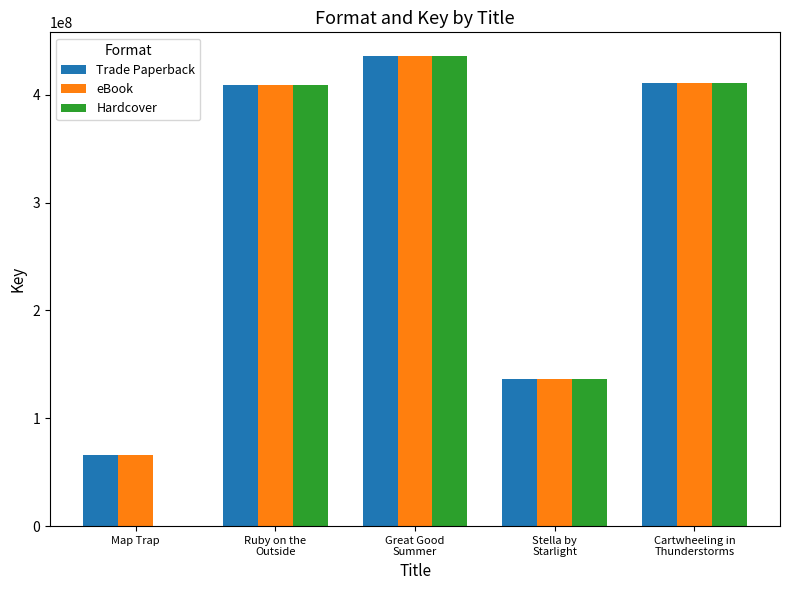

True or false: Hardcover has a value of 653615256 at Ruby on the
Outside.

False